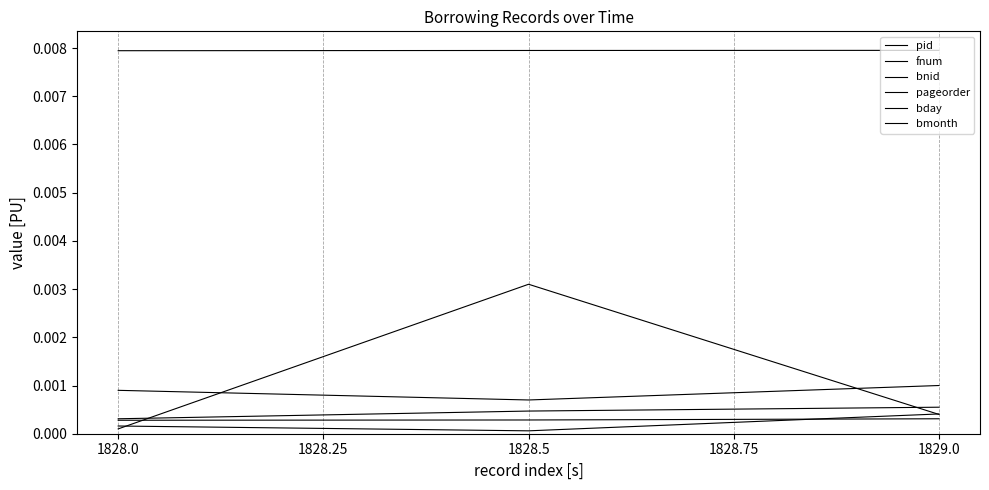

At how many categories does at least one series exceed 0?

3